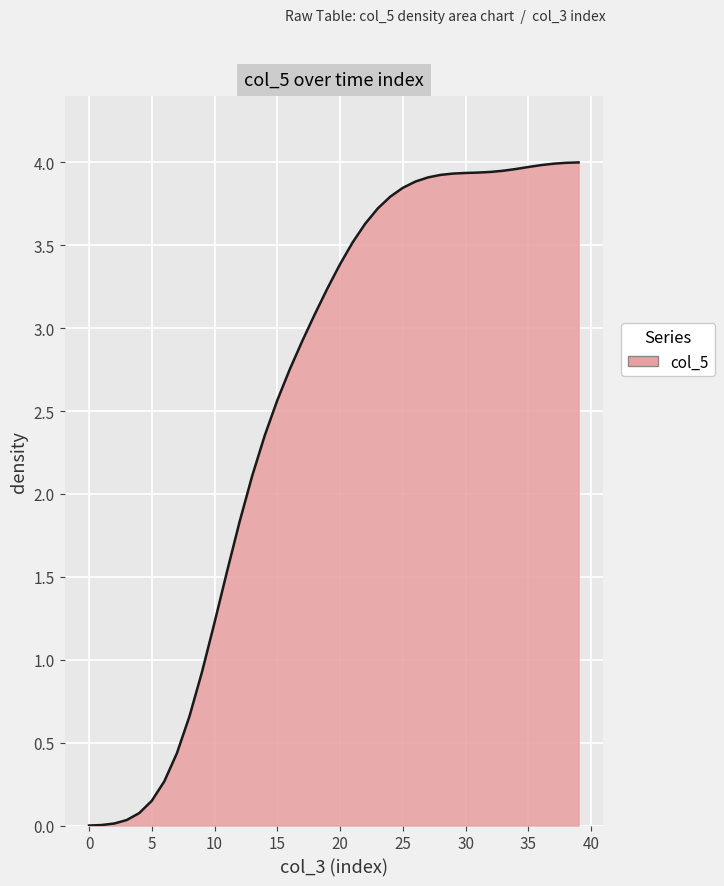

What is the greatest value displayed?

4.0